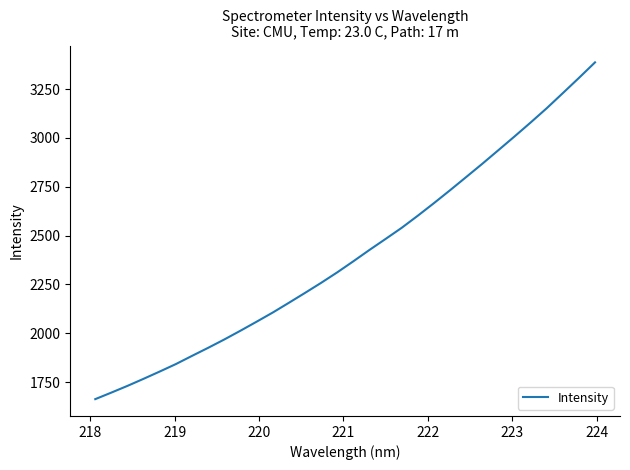

What is the sum of all values?

76983.7